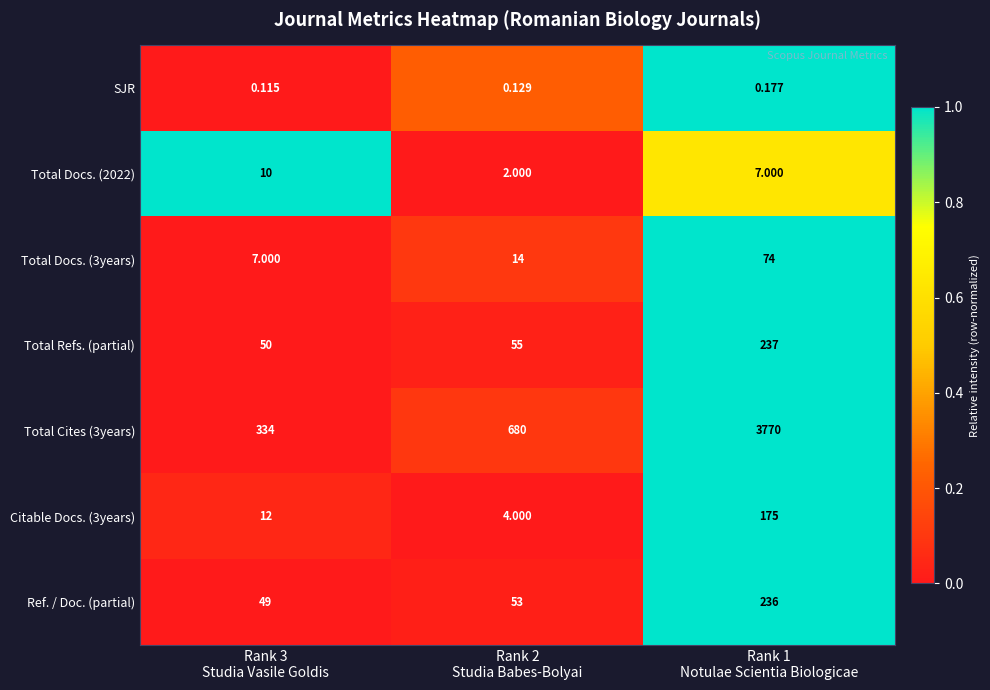

Rank the series by their maximum value, from highest to lowest.

Total Cites (3years), Total Refs. (partial), Ref. / Doc. (partial), Citable Docs. (3years), Total Docs. (3years), Total Docs. (2022), SJR